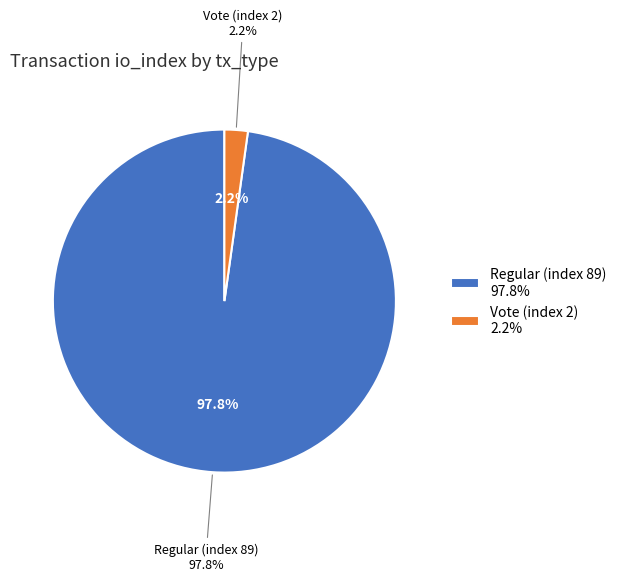

To the nearest percent, what percentage of the pie is Vote (index 2)?

2%